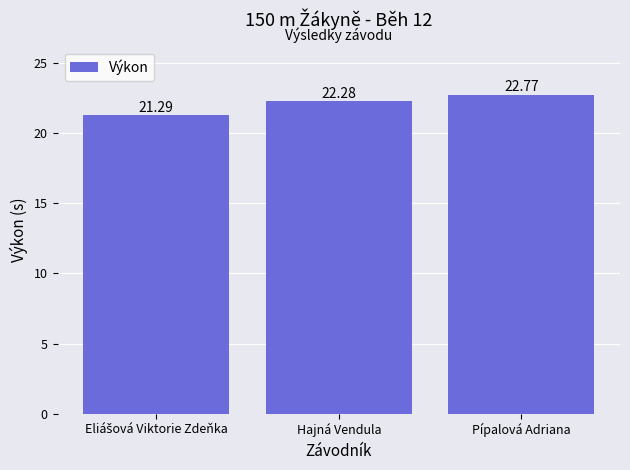

Which category has the highest value across all series?

Pípalová Adriana